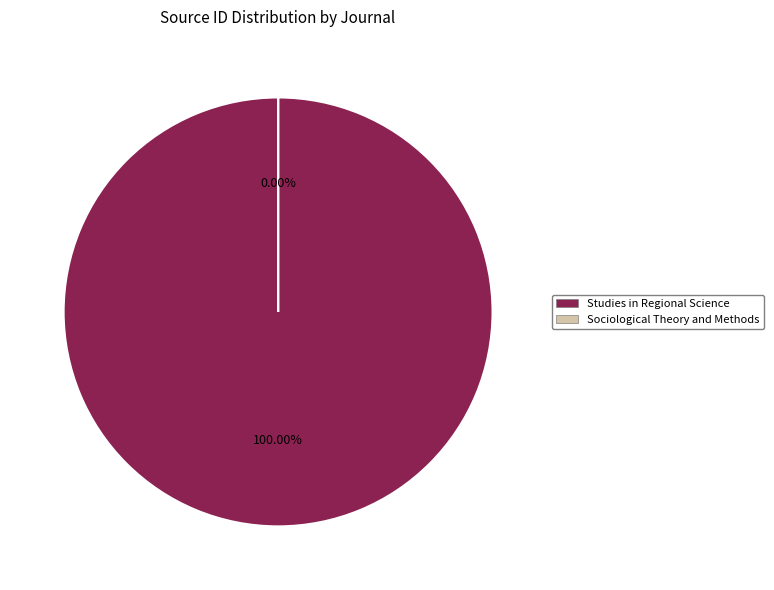

Which slice represents more than half of the pie?

Studies in Regional Science